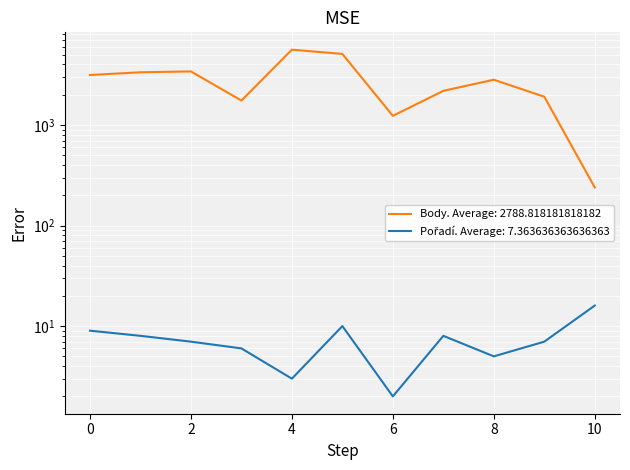

How many data points in Pořadí are above 7?

5